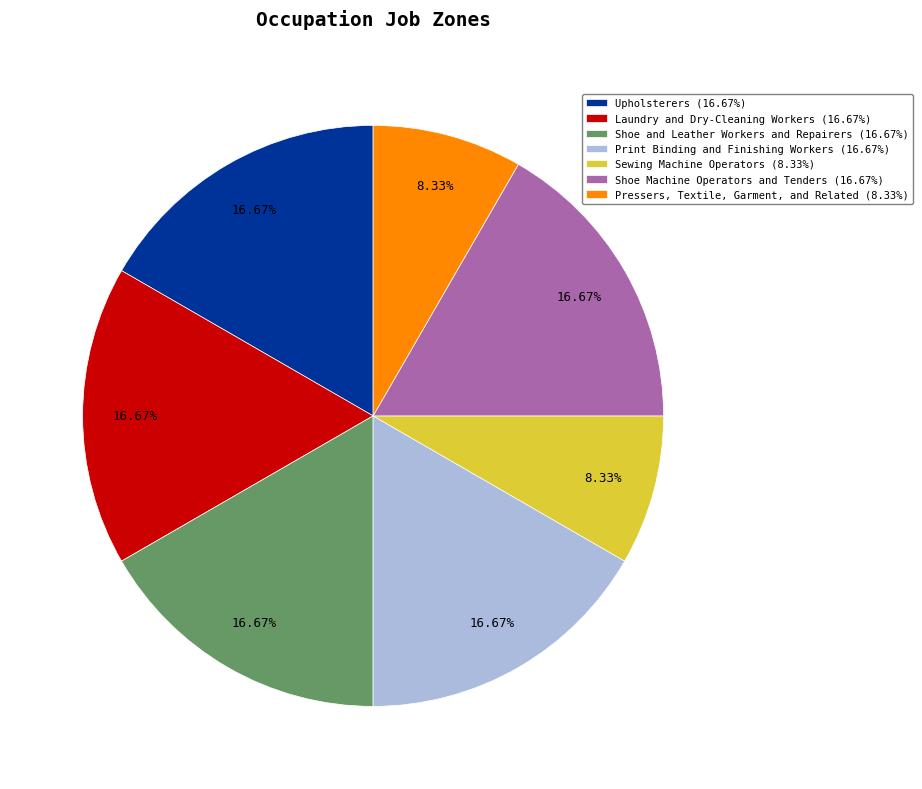

Does any single category account for the majority?

No